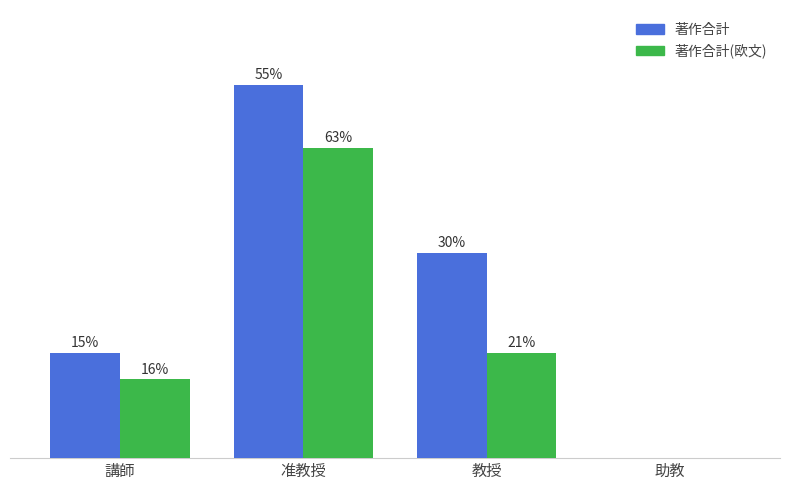

At which label is 著作合計(欧文) closest to 29?

教授